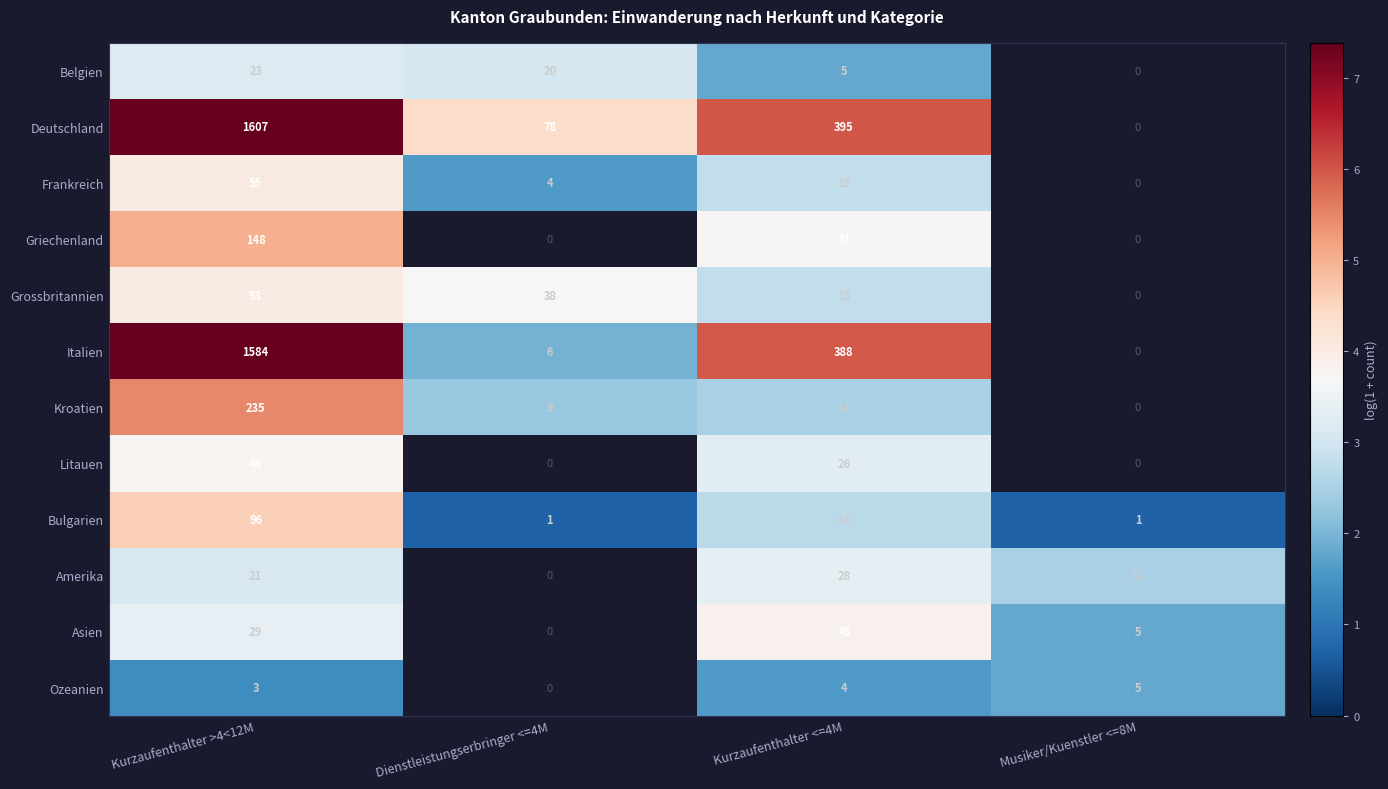

What is the total value across all series at Kurzaufenthalter <=4M?

988